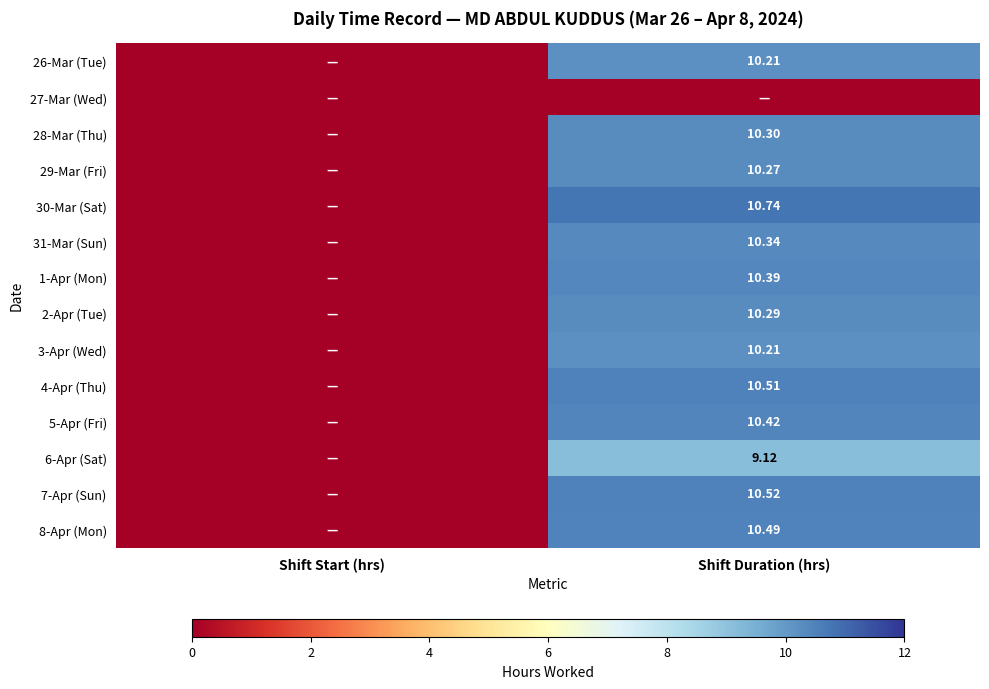

The value of 6-Apr (Sat) at Shift Start (hrs) is 3.1. True or false?

False